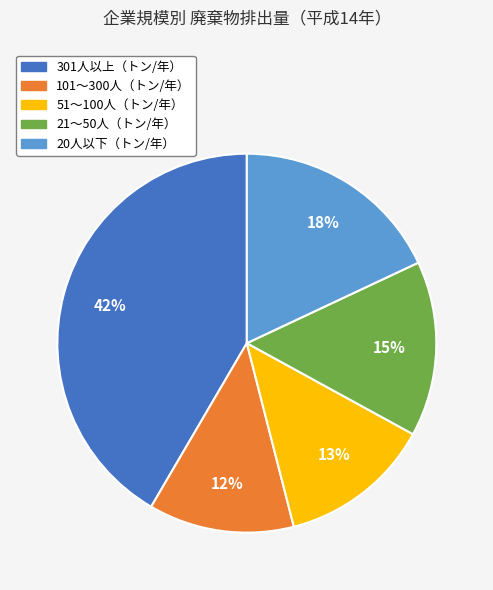

How many slices are in this pie chart?

5